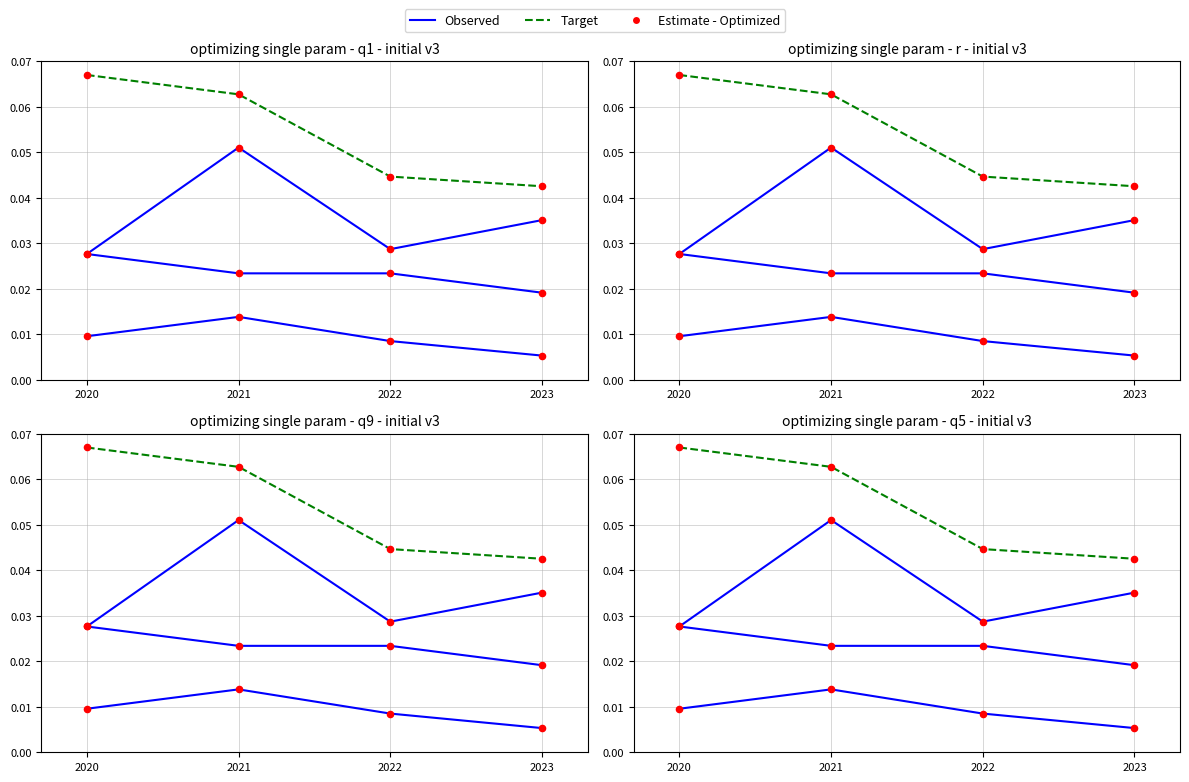

What are all the series names shown in the legend?

Observed, Target, Estimate - Optimized